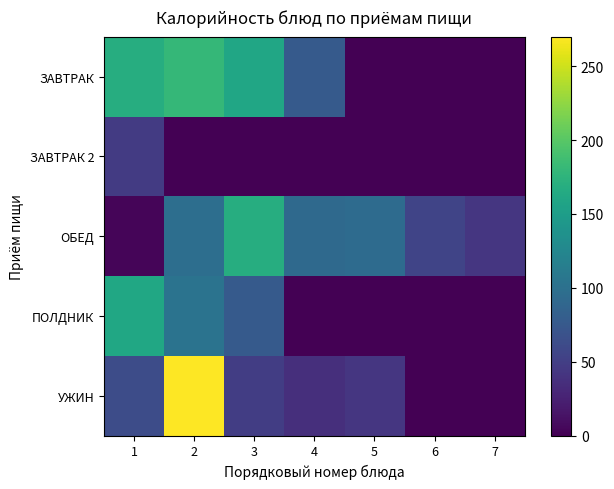

Which series has the largest total across all categories?

ЗАВТРАК